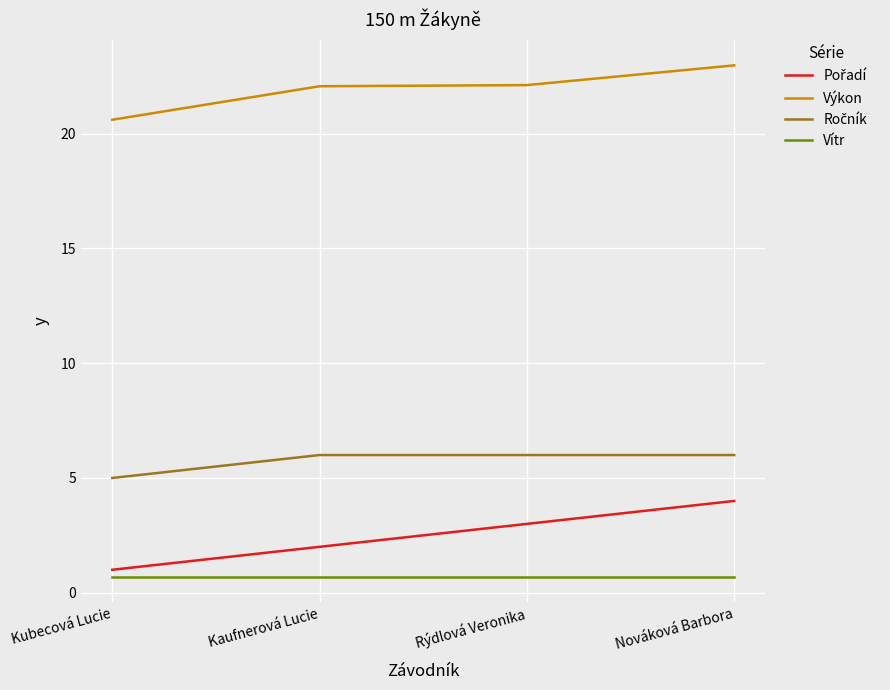

The value of Výkon at Nováková Barbora is 12.3. True or false?

False